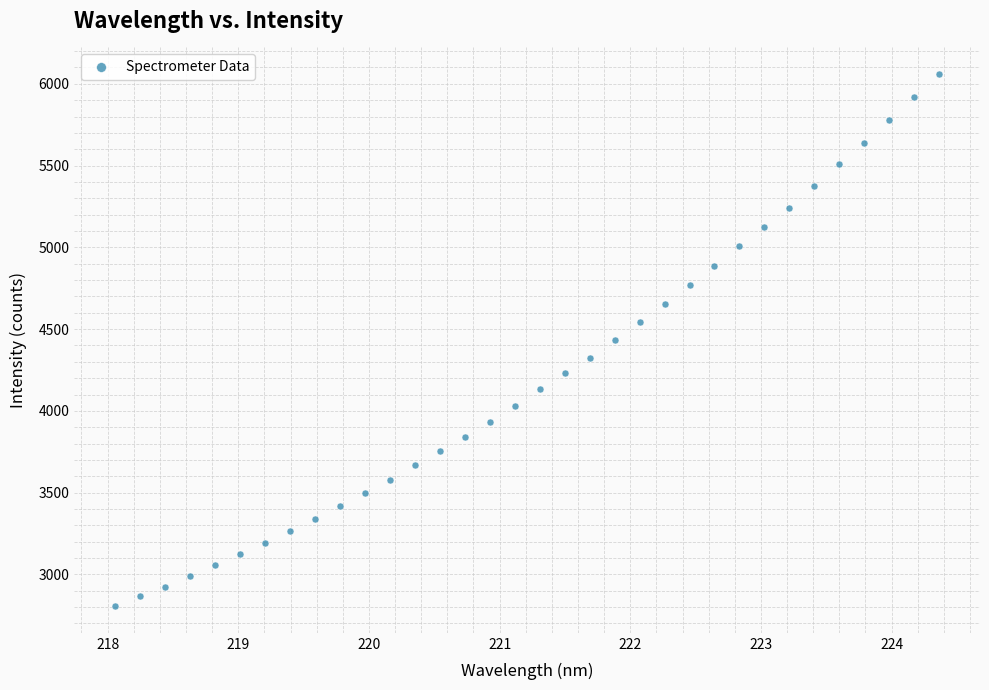

What is the range of Y values (max minus min)?

3254.2